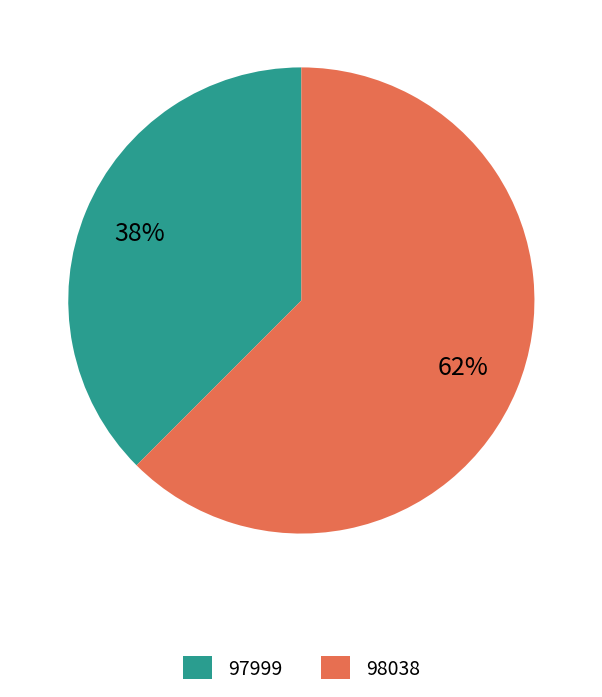

The 98038 slice represents 62% of the pie. True or false?

True